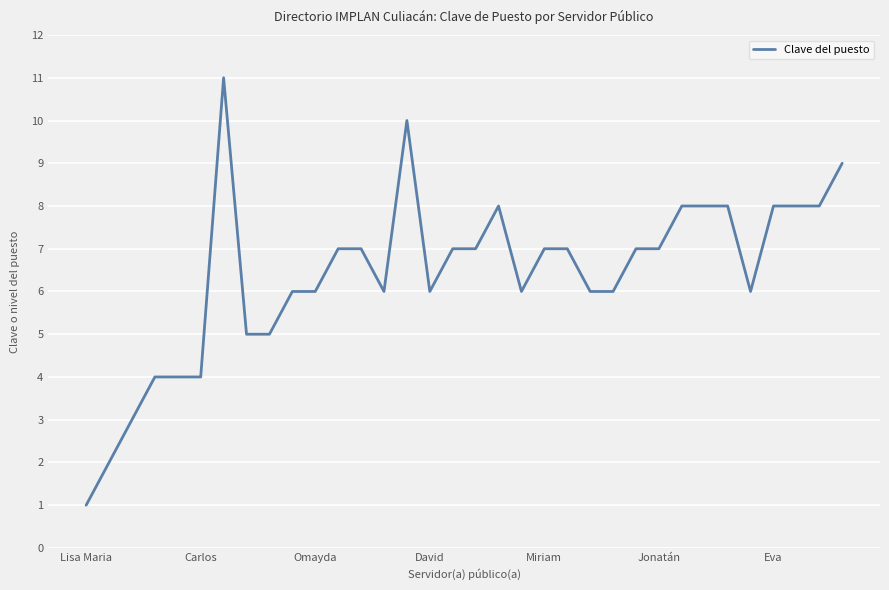

What is the sum of all values?

218